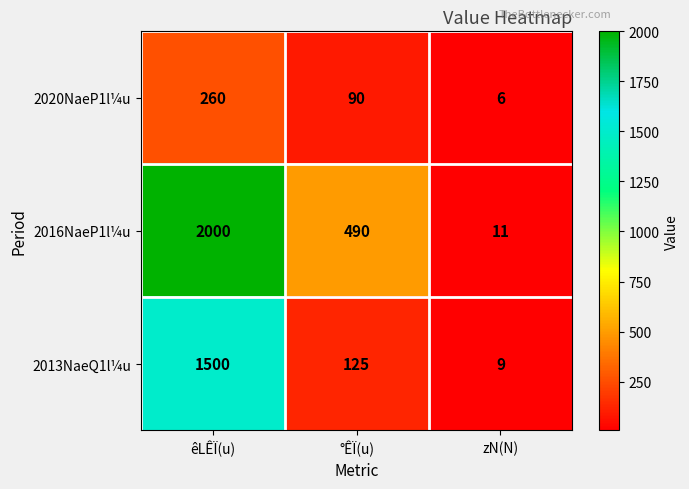

What is the difference between the 2016NaeP1l¼u values at êLÊÏ(u) and °ÊÏ(u)?

1510